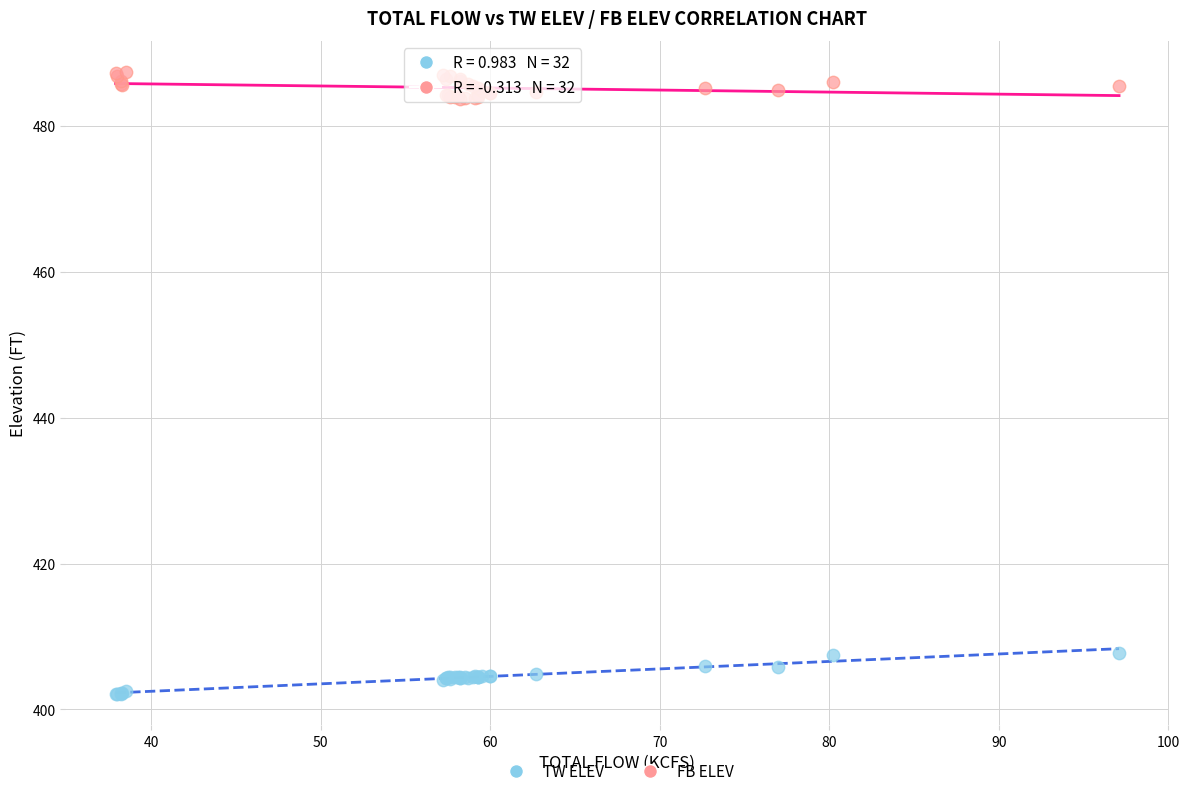

Which series contains the highest Y value?

FB ELEV